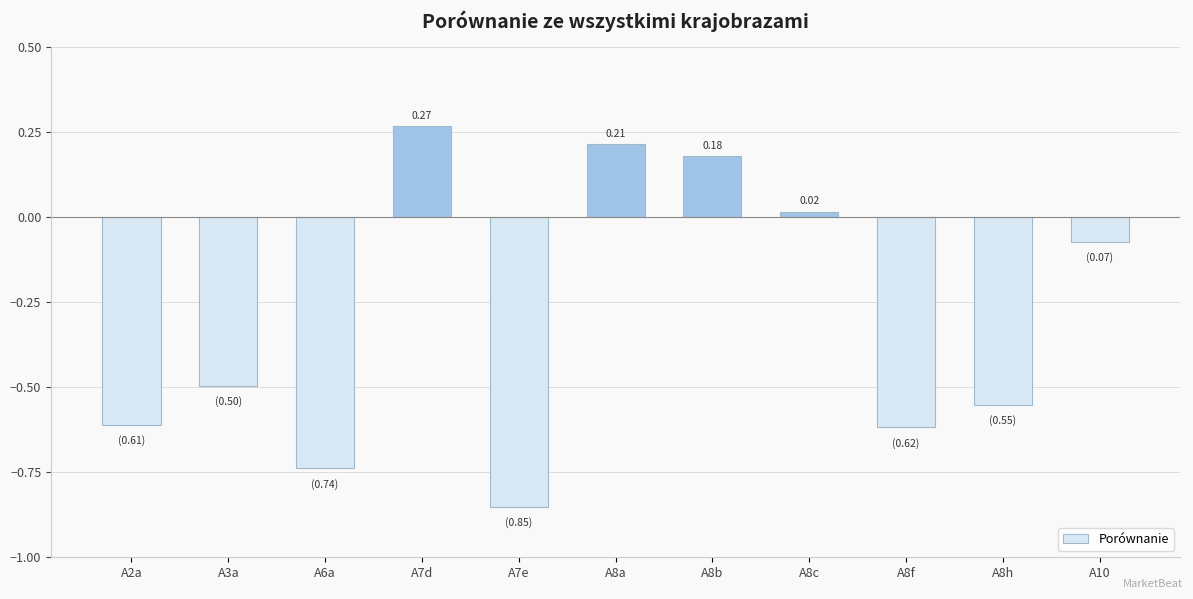

Between A8a and A6a, which is larger?

A8a